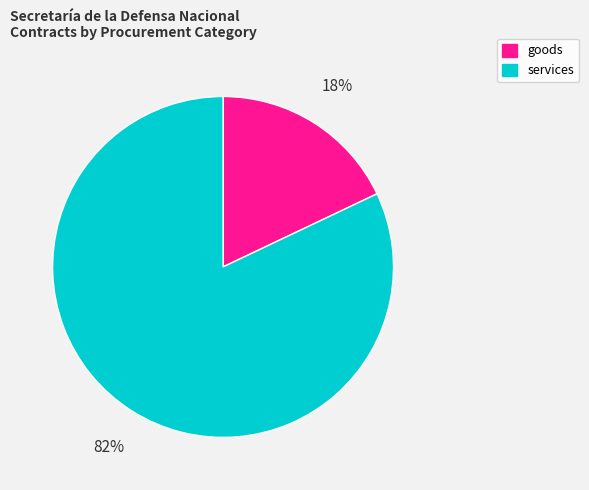

How many slices are in this pie chart?

2